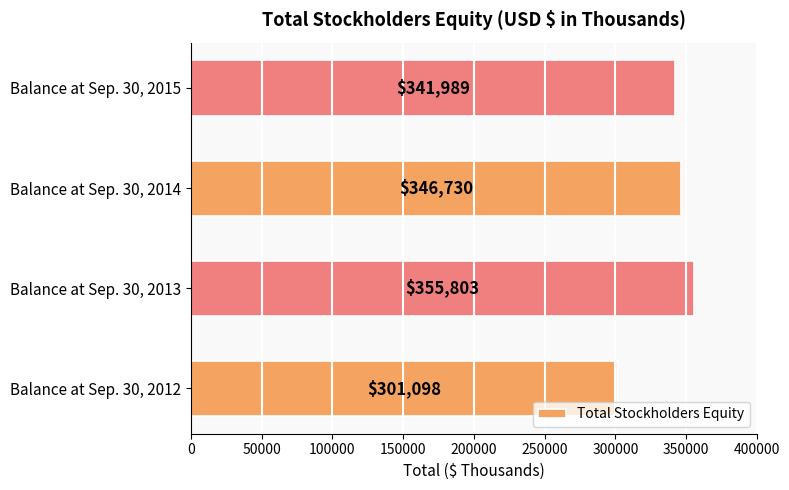

What is the change in value from Balance at Sep. 30, 2012 to Balance at Sep. 30, 2013?

+54705